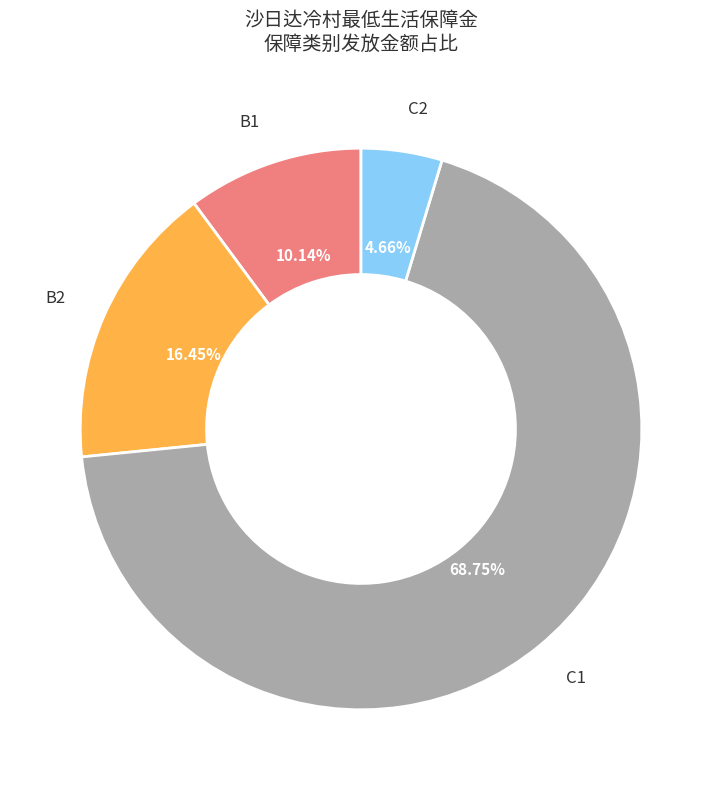

To the nearest percent, what is the difference between the largest and smallest slice percentages?

64%